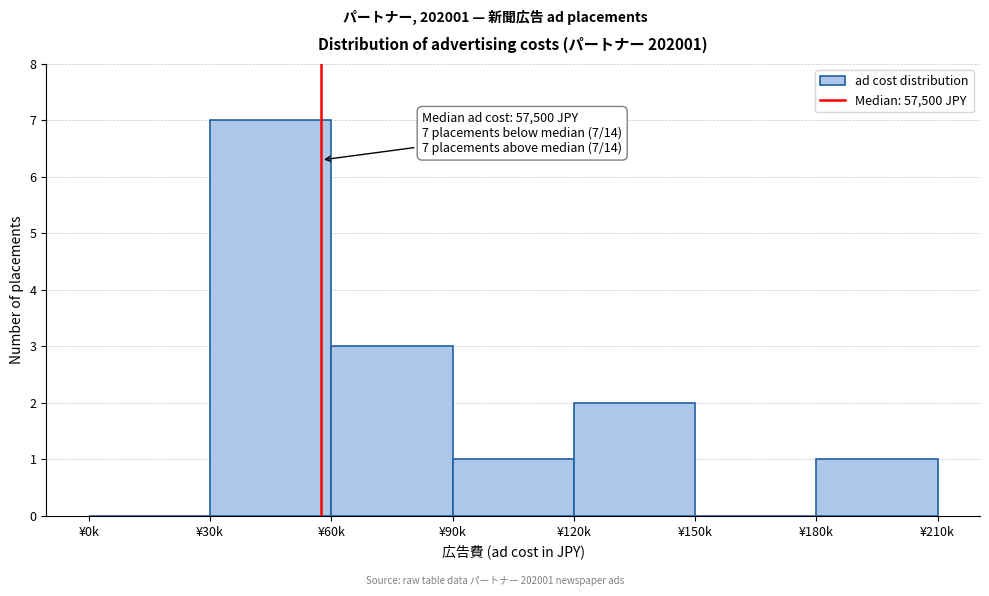

What is the sum of all values?

14